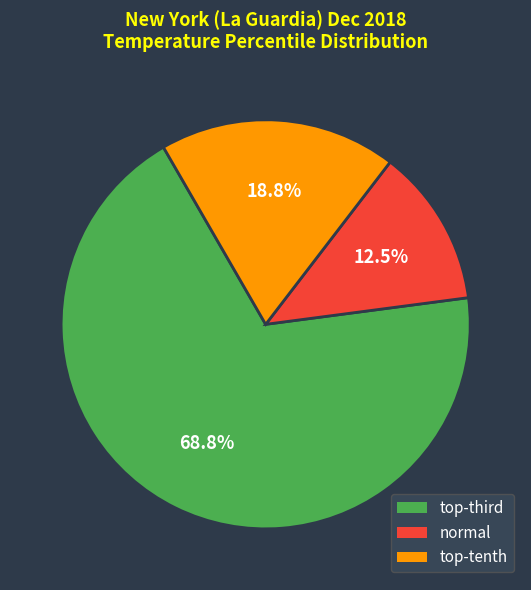

Which slice represents more than half of the pie?

top-third